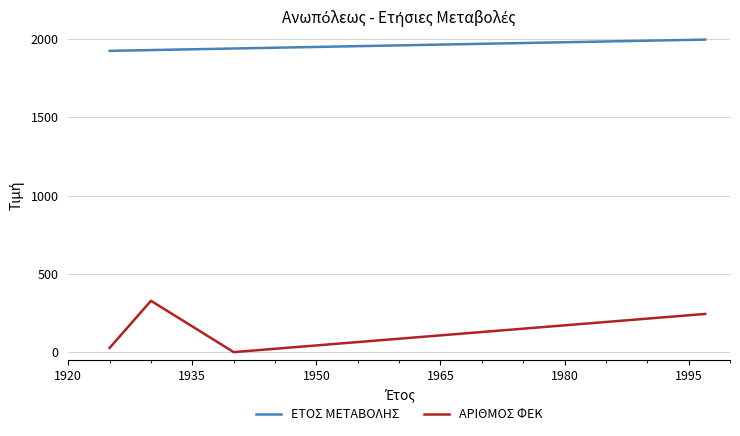

At how many categories does at least one series exceed 372?

4